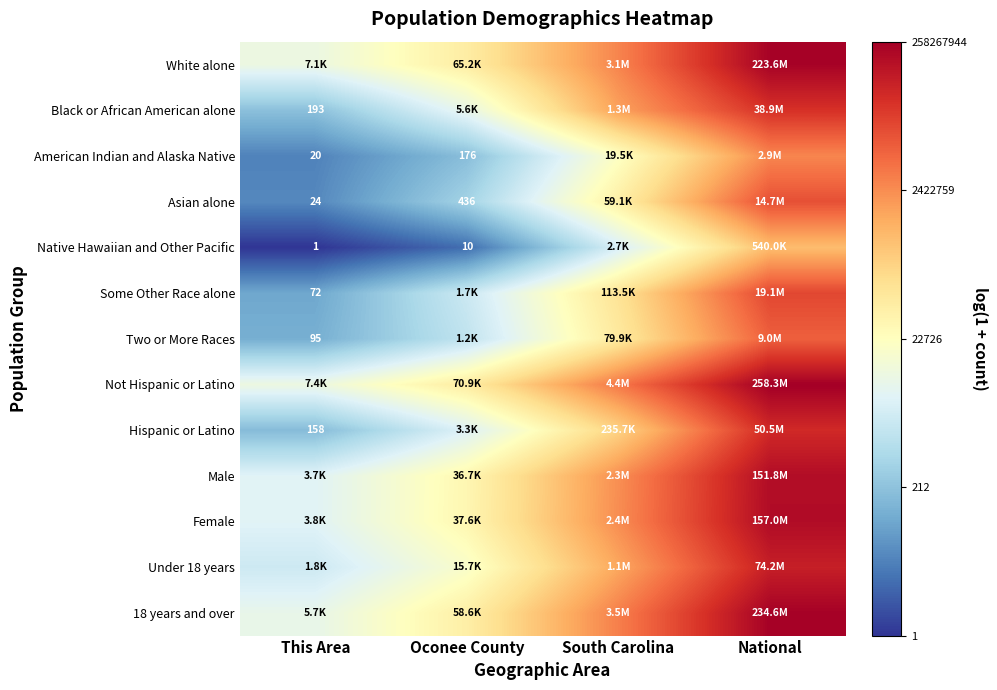

At which category does the chart reach its minimum across all series?

This Area